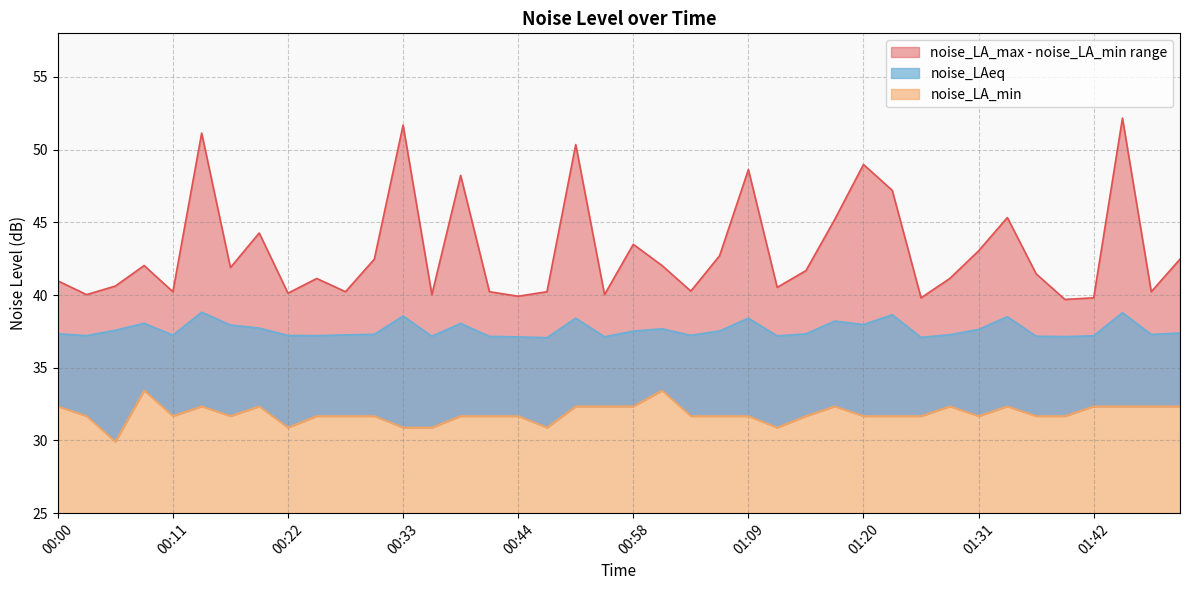

True or false: noise_LA_max and noise_LA_min intersect in this chart.

False